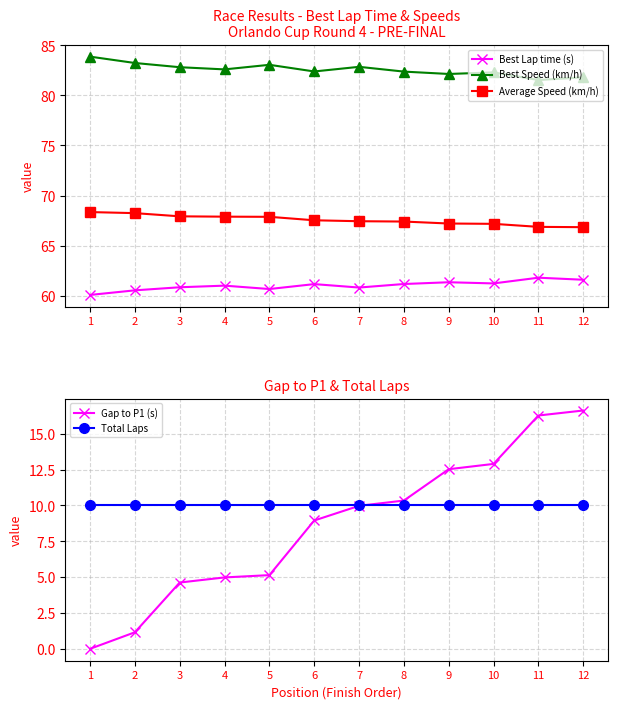

What is the difference between the second highest and second lowest values in the Average Speed (km/h) series?

1.4